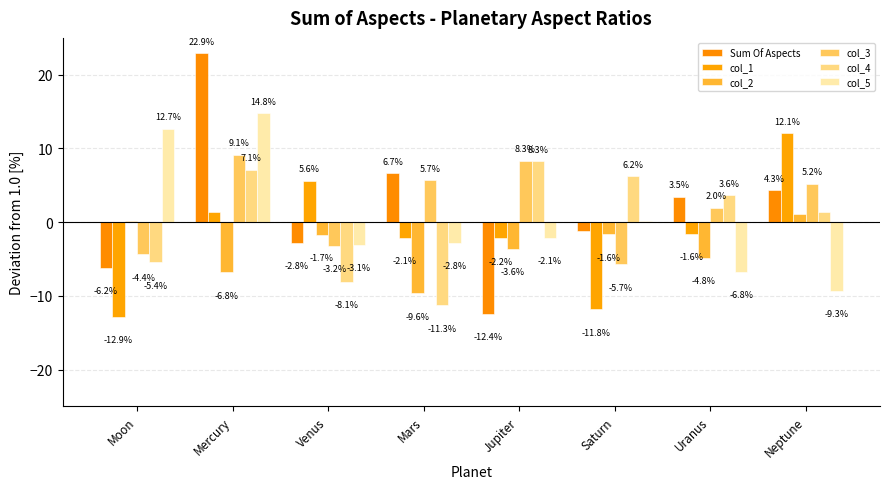

What is the total value across all series at Jupiter?

-3.8